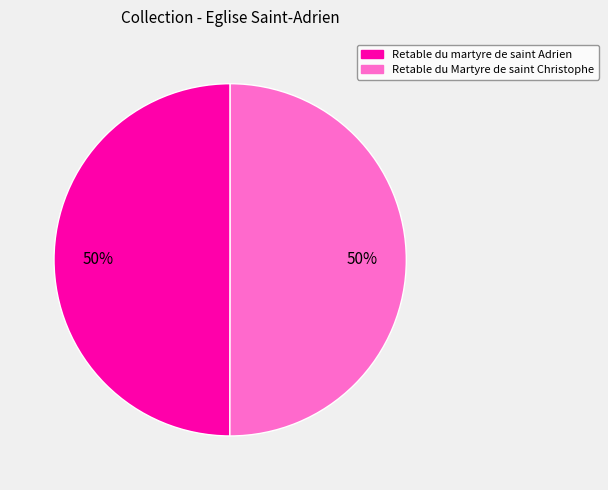

What percentage is the Retable du Martyre de saint Christophe slice, to the nearest percent?

50%